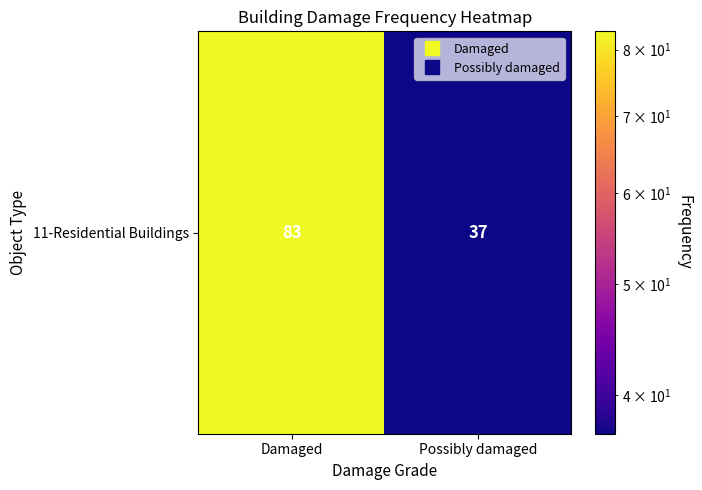

Reading left to right, what are all the values shown in this chart?

Damaged=83	Possibly damaged=37